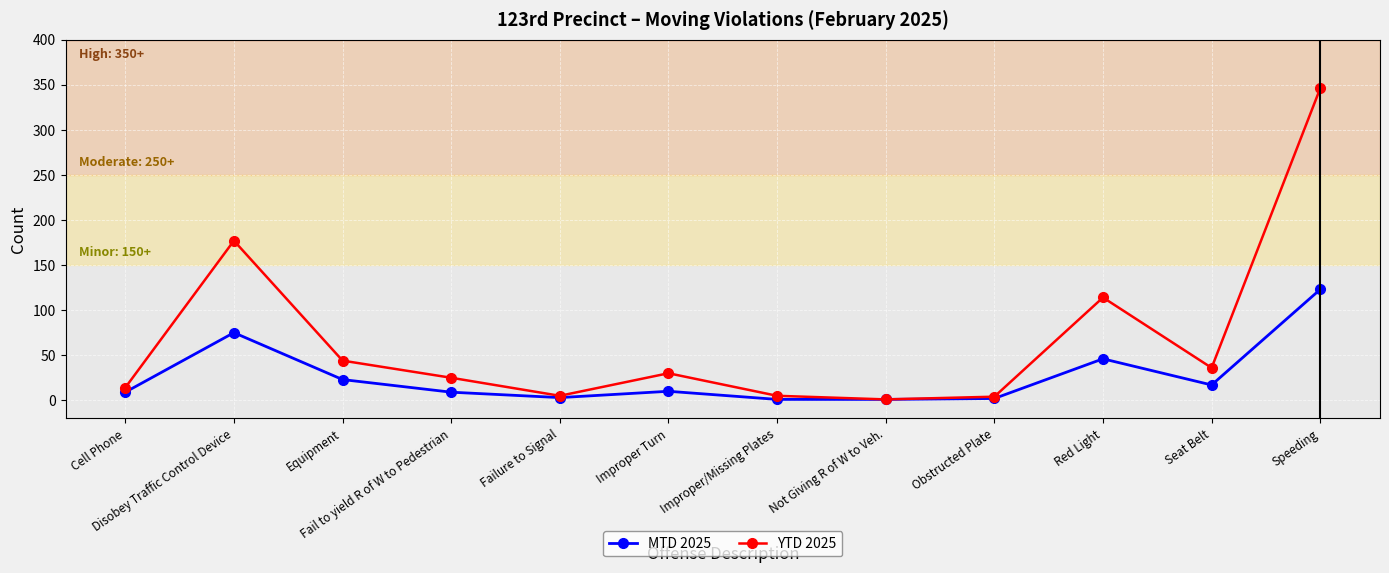

What is the difference between the maximum and second lowest values in the MTD 2025 series?

122